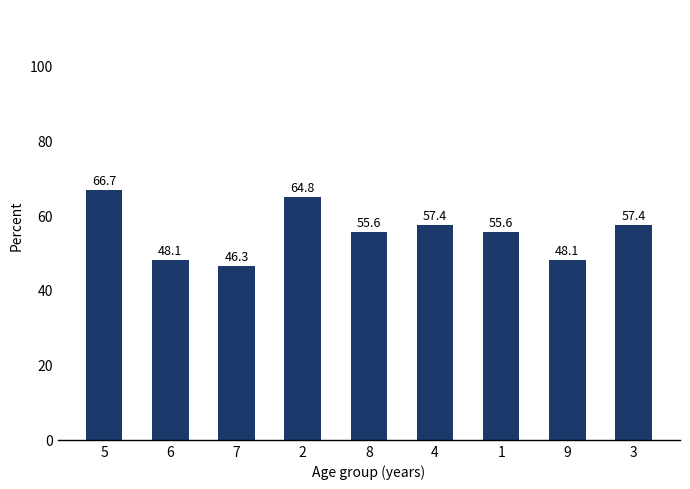

How many values exceed 55?

6